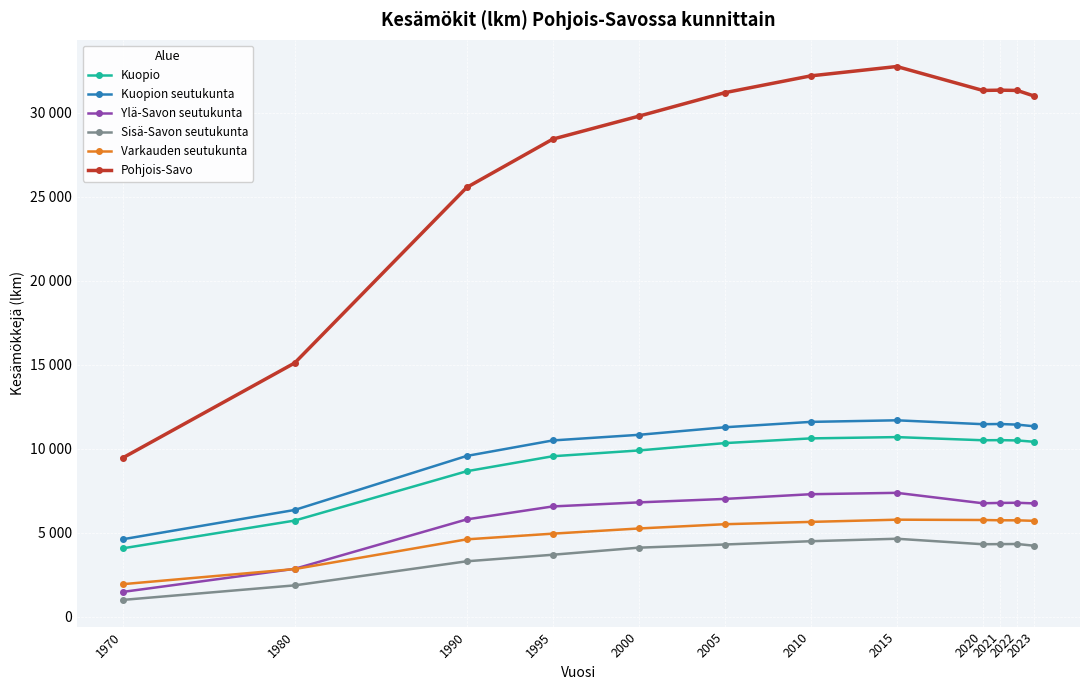

Reading left to right, transcribe all the data shown in this chart.

Kuopio: 1970=4070	1980=5724	1990=8662	1995=9555	2000=9899	2005=10337	2010=10618	2015=10695	2020=10507	2021=10514	2022=10496	2023=10414
Kuopion seutukunta: 1970=4610	1980=6356	1990=9573	1995=10496	2000=10830	2005=11280	2010=11601	2015=11695	2020=11464	2021=11474	2022=11438	2023=11337
Ylä-Savon seutukunta: 1970=1475	1980=2850	1990=5794	1995=6566	2000=6807	2005=7013	2010=7294	2015=7376	2020=6755	2021=6775	2022=6784	2023=6747
Sisä-Savon seutukunta: 1970=999	1980=1866	1990=3299	1995=3689	2000=4110	2005=4299	2010=4495	2015=4642	2020=4315	2021=4322	2022=4330	2023=4224
Varkauden seutukunta: 1970=1936	1980=2837	1990=4606	1995=4945	2000=5253	2005=5507	2010=5645	2015=5777	2020=5759	2021=5742	2022=5739	2023=5708
Pohjois-Savo: 1970=9454	1980=15108	1990=25561	1995=28438	2000=29805	2005=31204	2010=32206	2015=32763	2020=31338	2021=31355	2022=31338	2023=30999